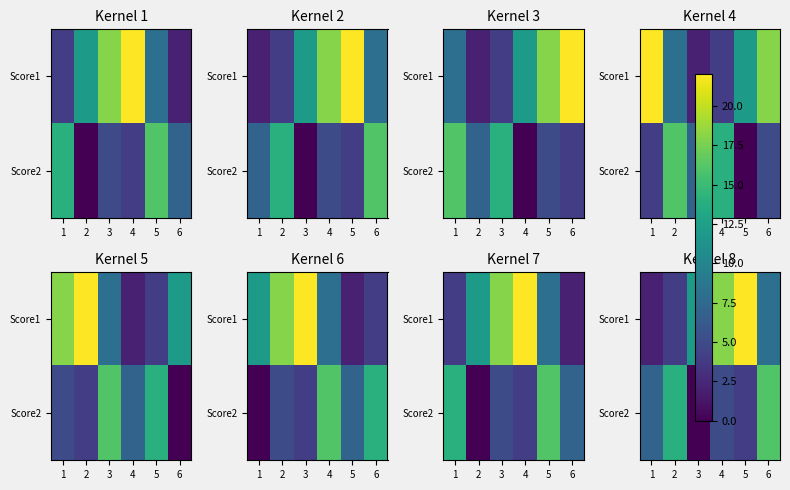

Which series has the largest range (max minus min)?

Score1